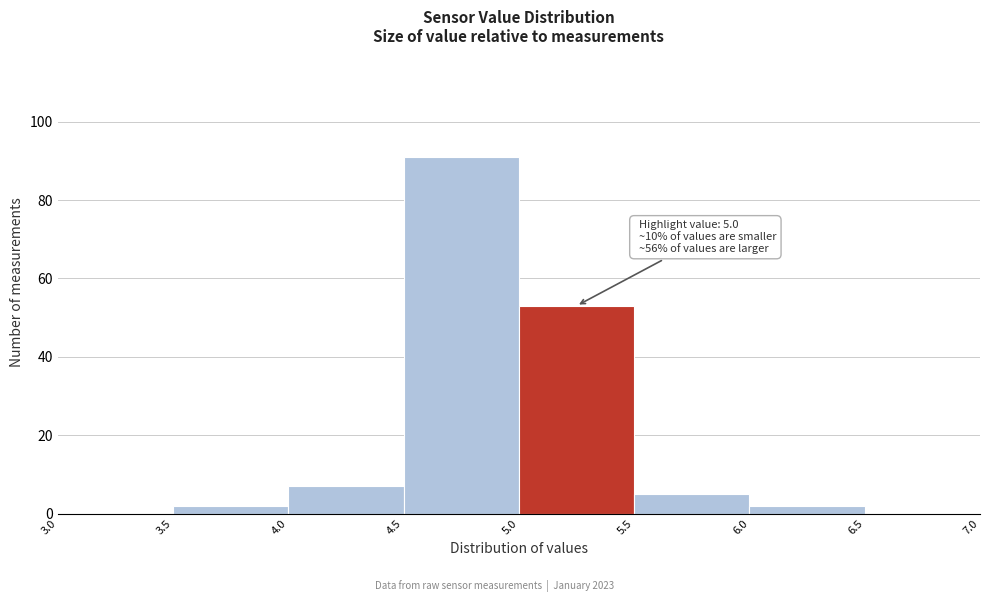

Over which range of the x-axis is the bar tallest?

4.5 to 5.0